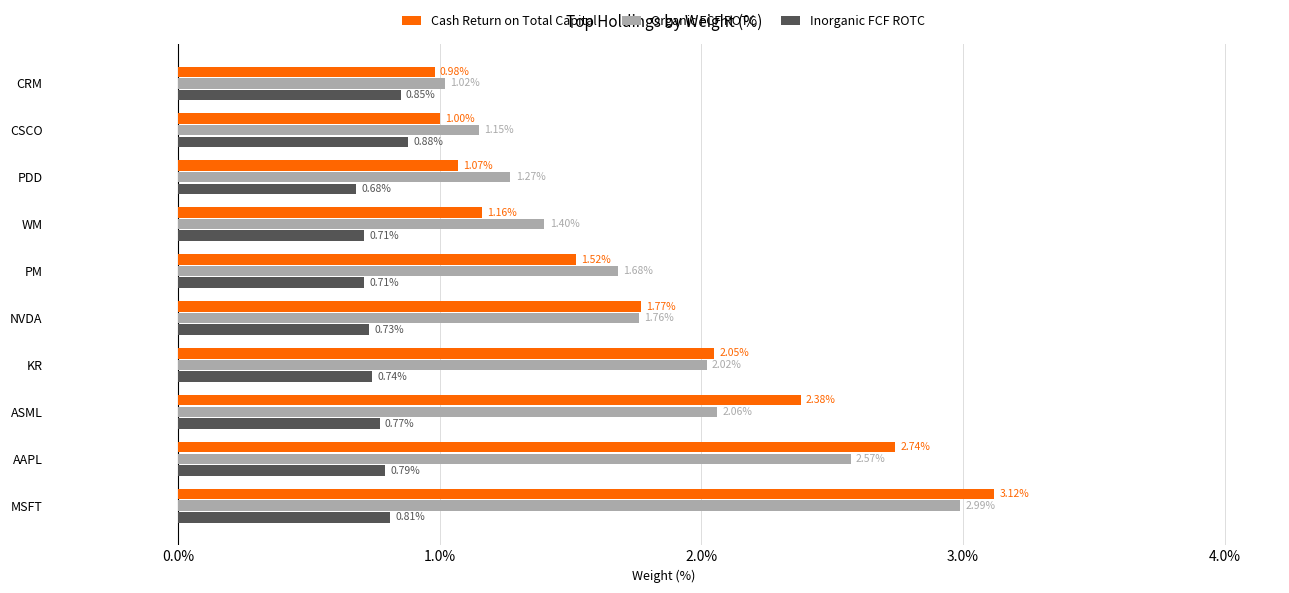

Which series changed the most between AAPL and CSCO?

Cash Return on Total Capital